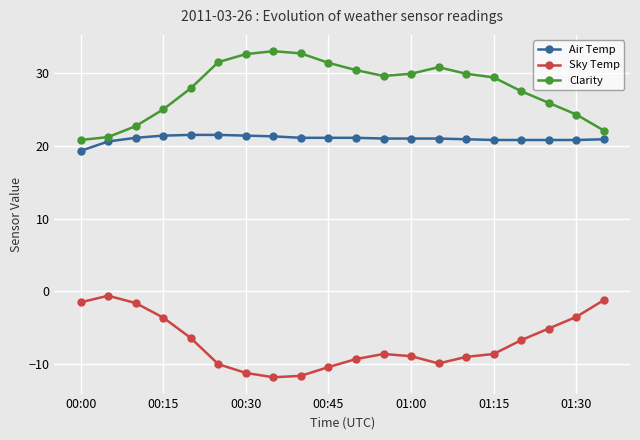

Count the number of categories in the chart.

20